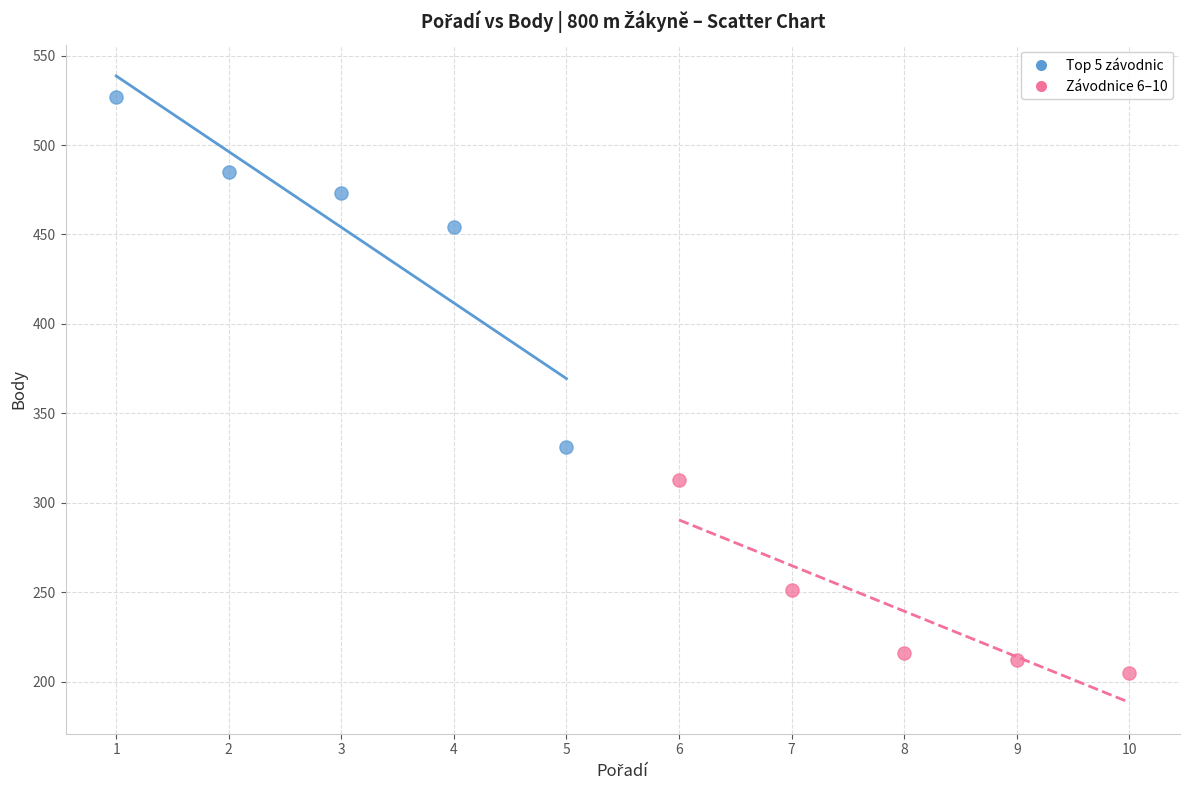

Which series reaches the minimum Y coordinate?

Závodnice 6–10